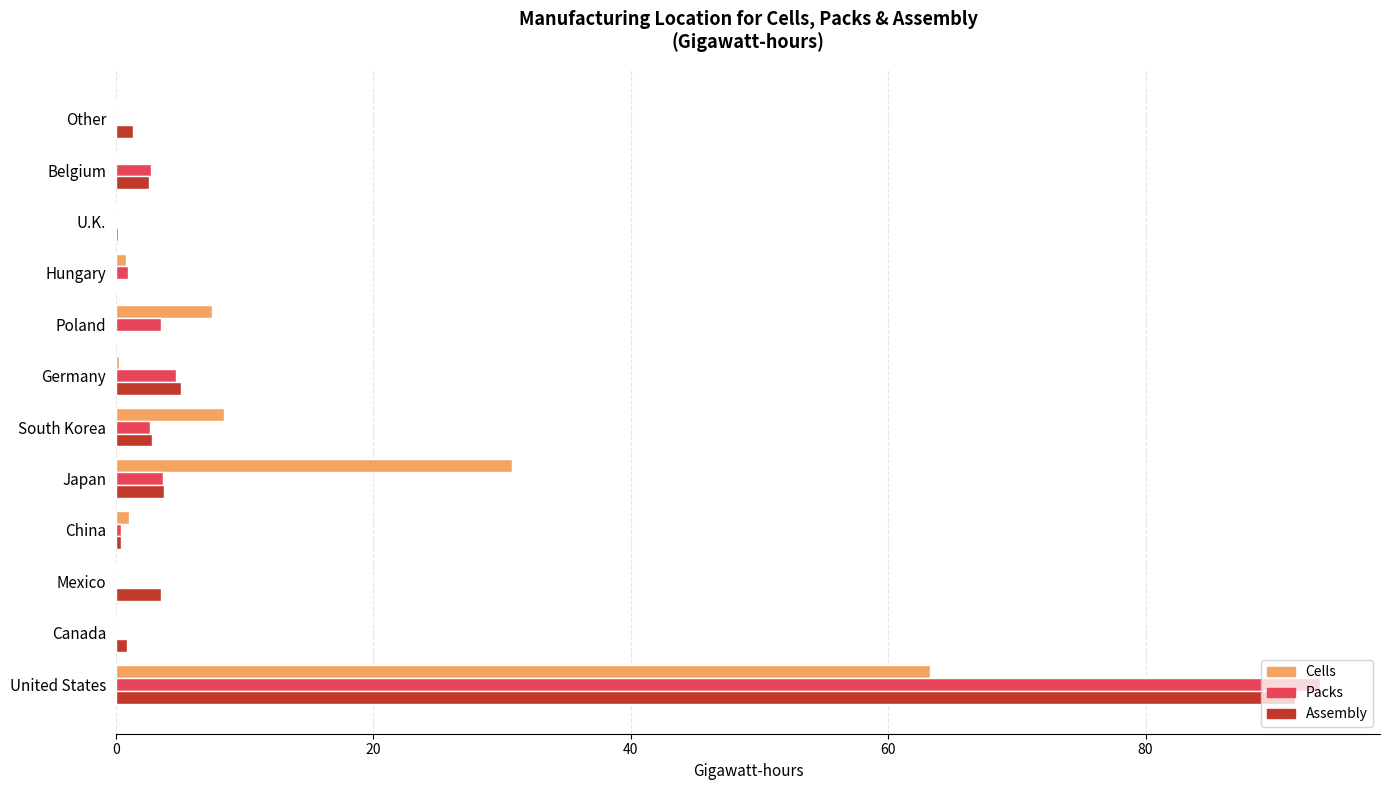

Which category has the highest value in the Packs series?

United States